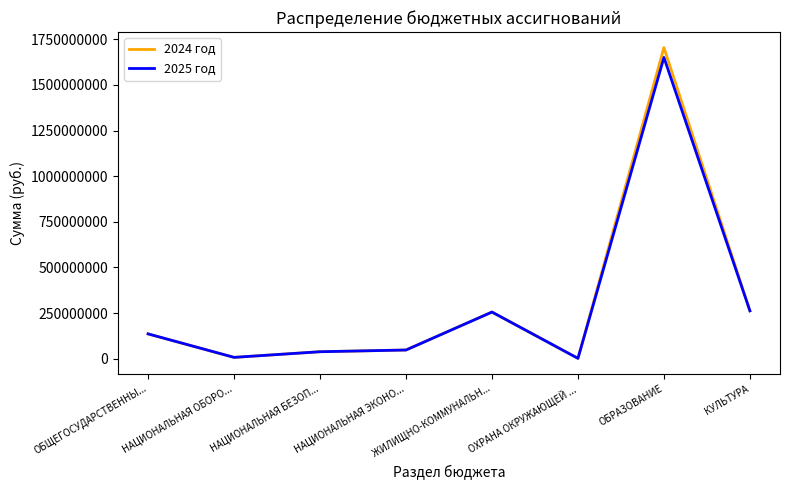

The 2025 год series shows 77782042 at ЖИЛИЩНО-КОММУНАЛЬН.... True or false?

False